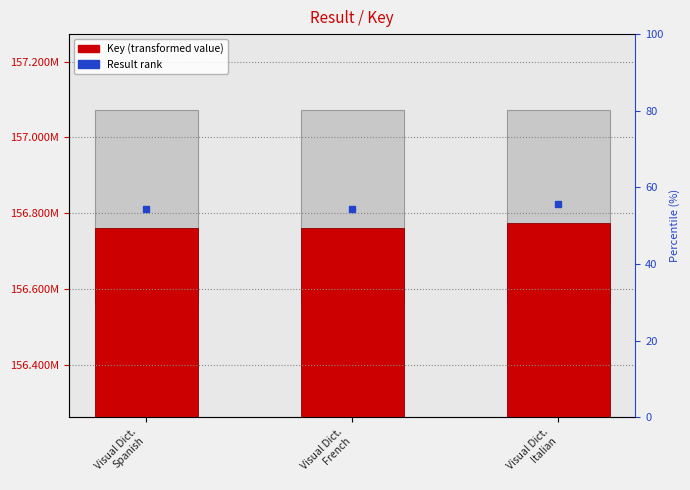

What position from the left is Visual Dict.
Italian?

3